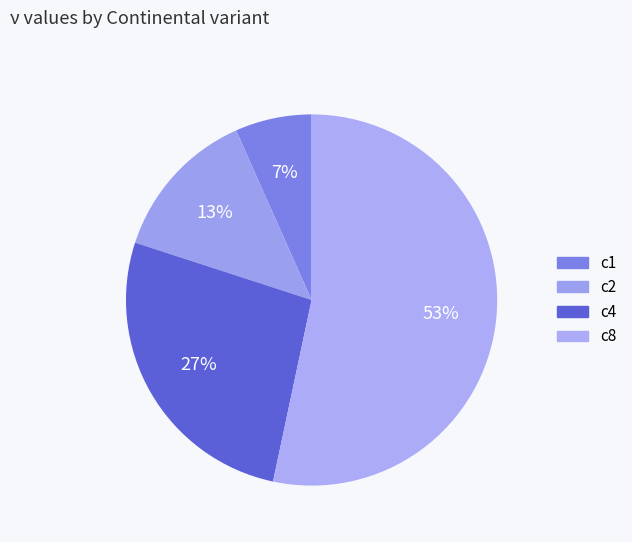

Which category has the biggest portion of the pie?

c8